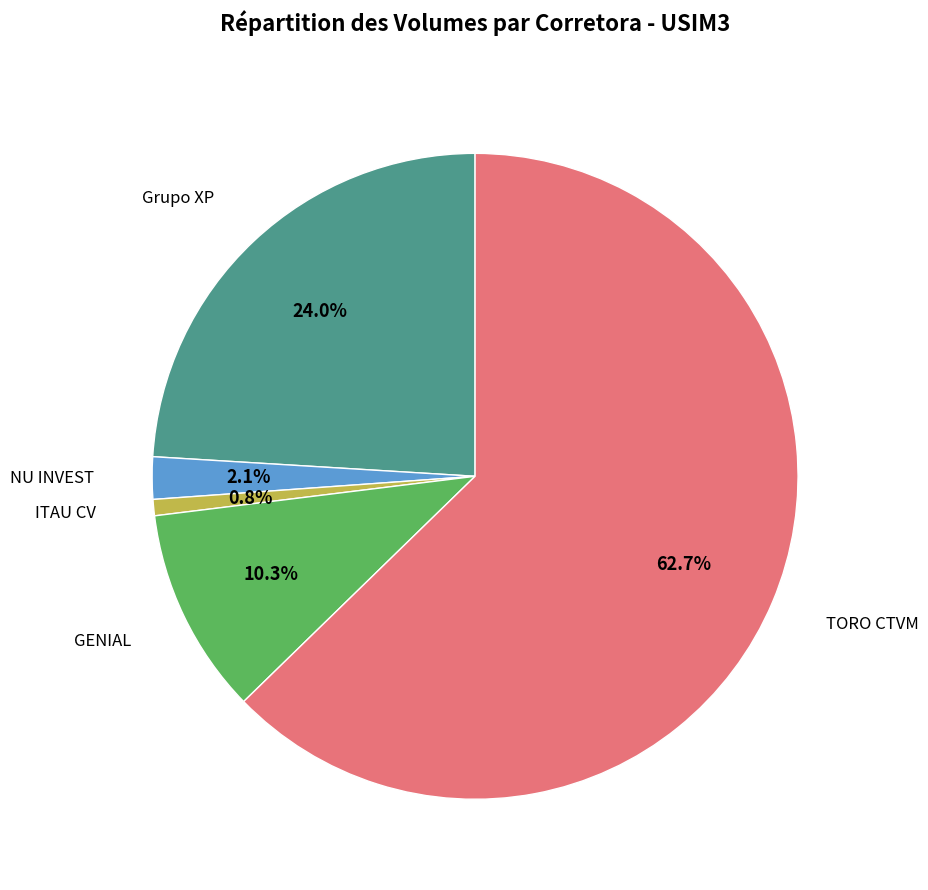

How many slices are in this pie chart?

5